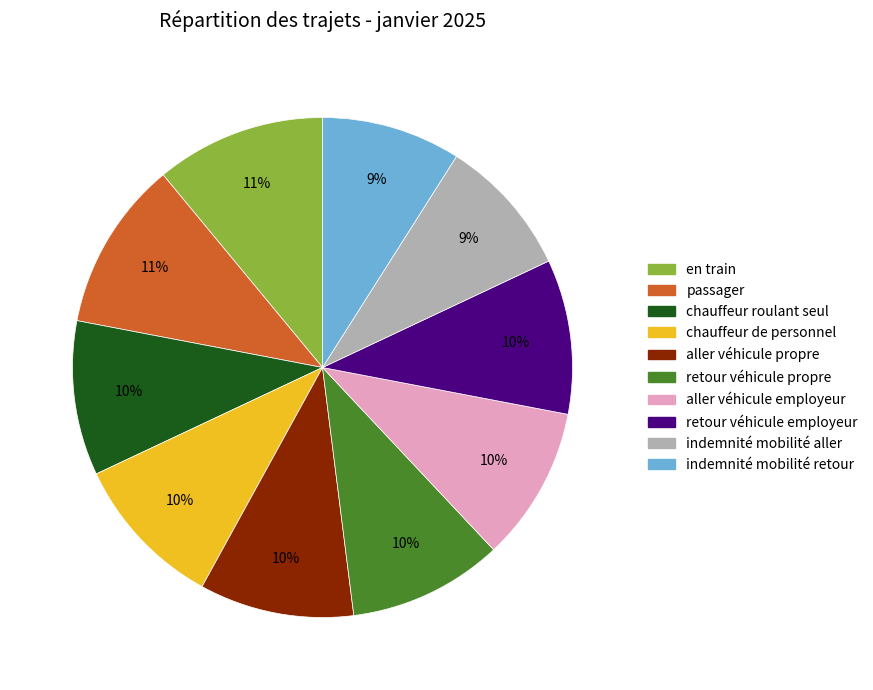

The chauffeur roulant seul slice represents 10% of the pie. True or false?

True